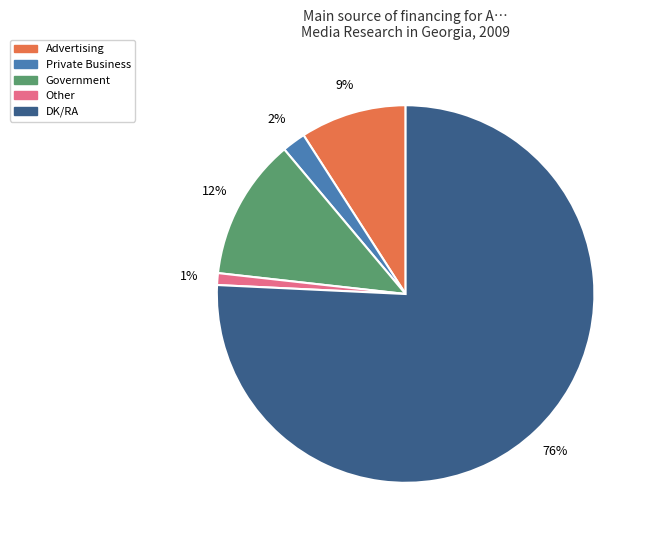

Is there any slice that represents more than half of the pie?

Yes